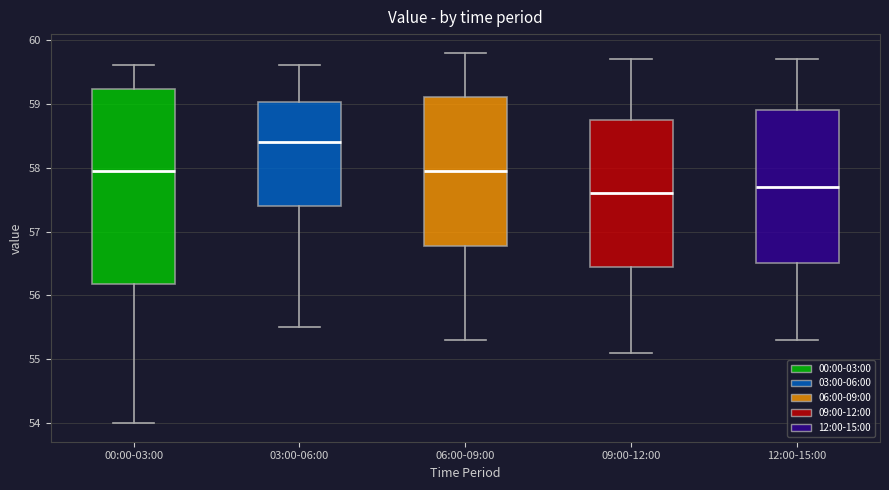

Which box has the lowest median line?

09:00-12:00